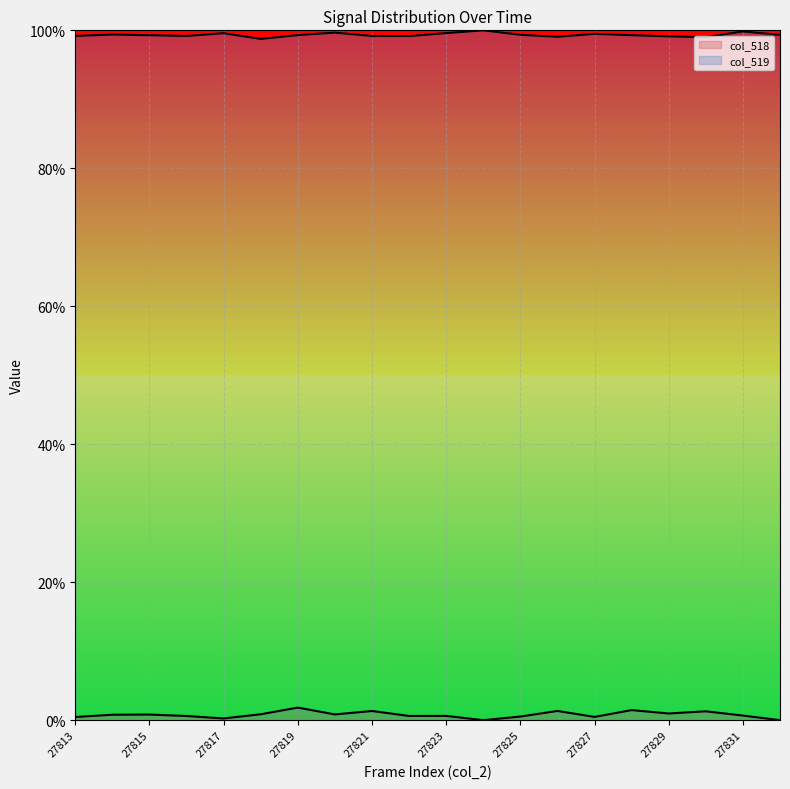

At which category is the sum across all series the highest?

27819